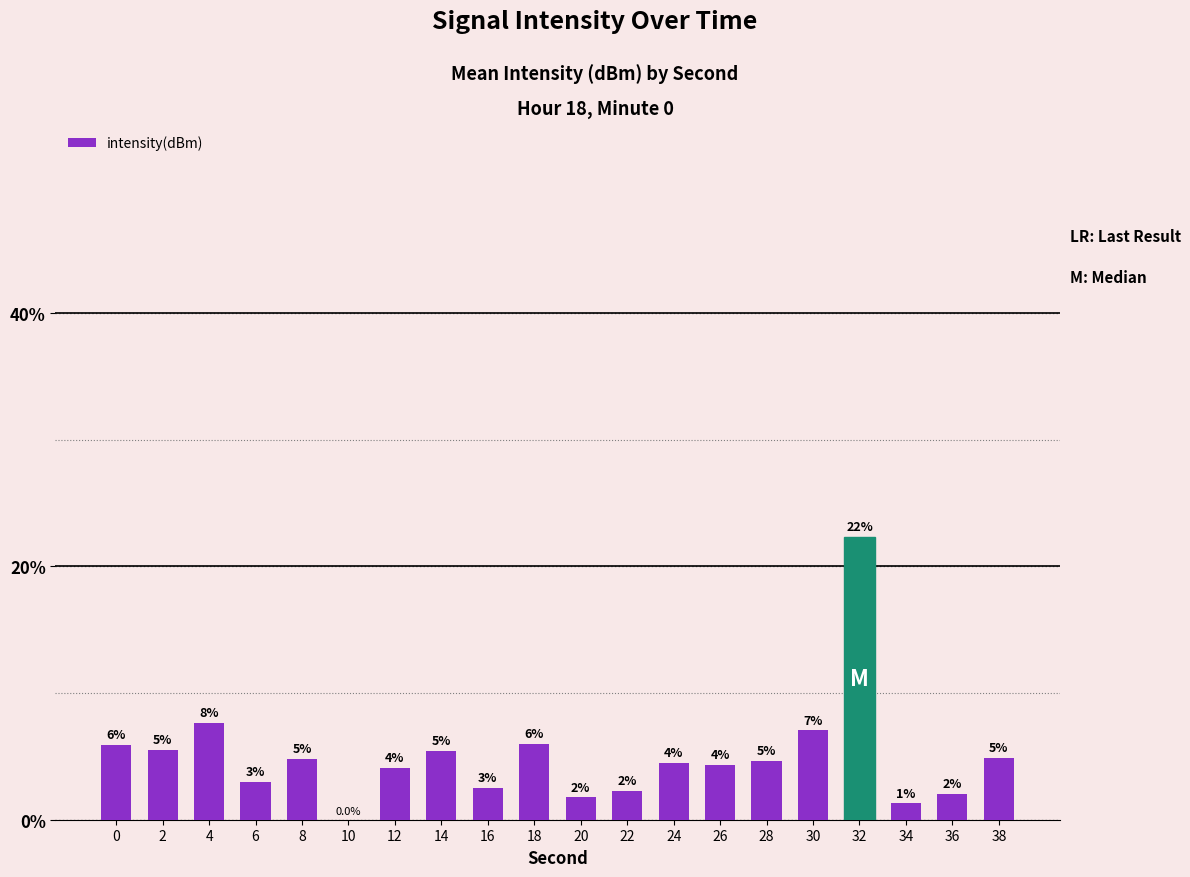

Is it true that the value at 30 is 7.1?

True